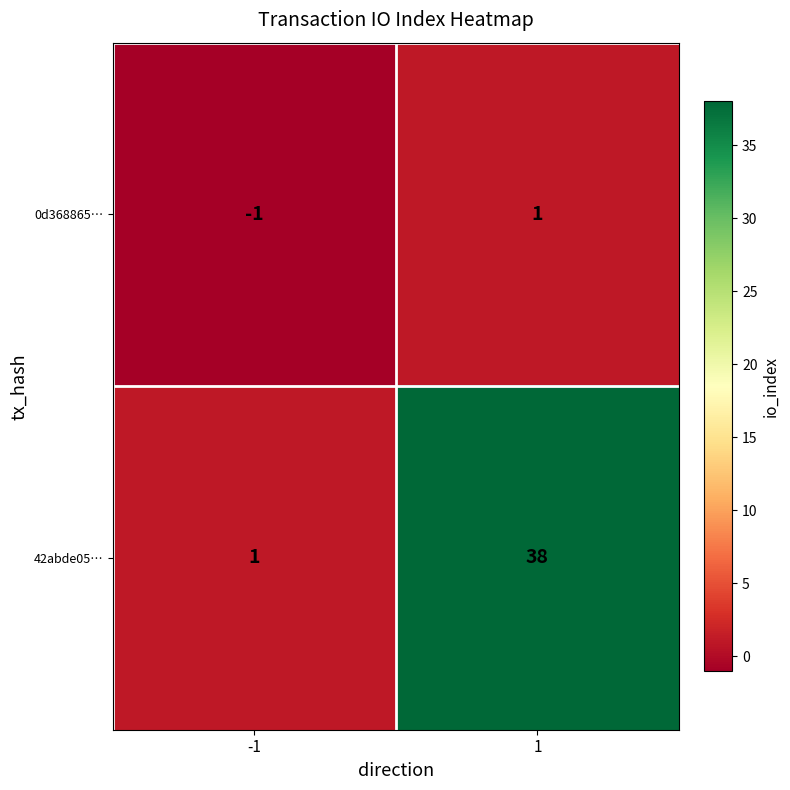

List the series in order of their peak value, lowest first.

0d368865…, 42abde05…